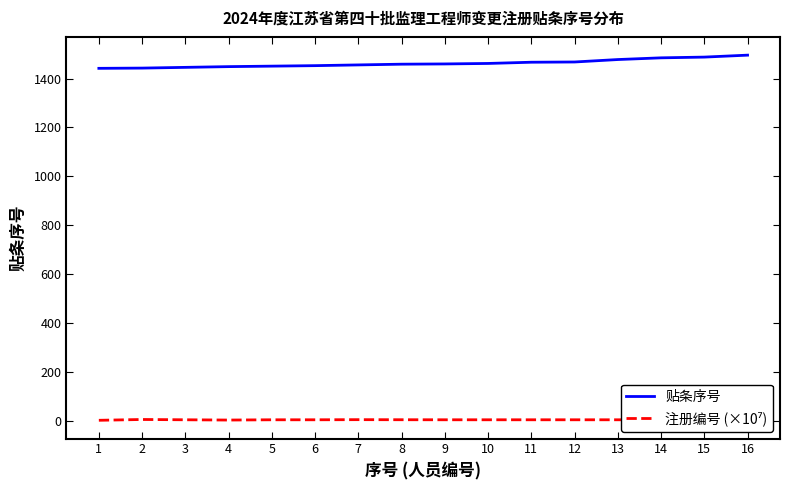

Is it true that 注册编号 (×10⁷) equals 1.0 at 8?

False